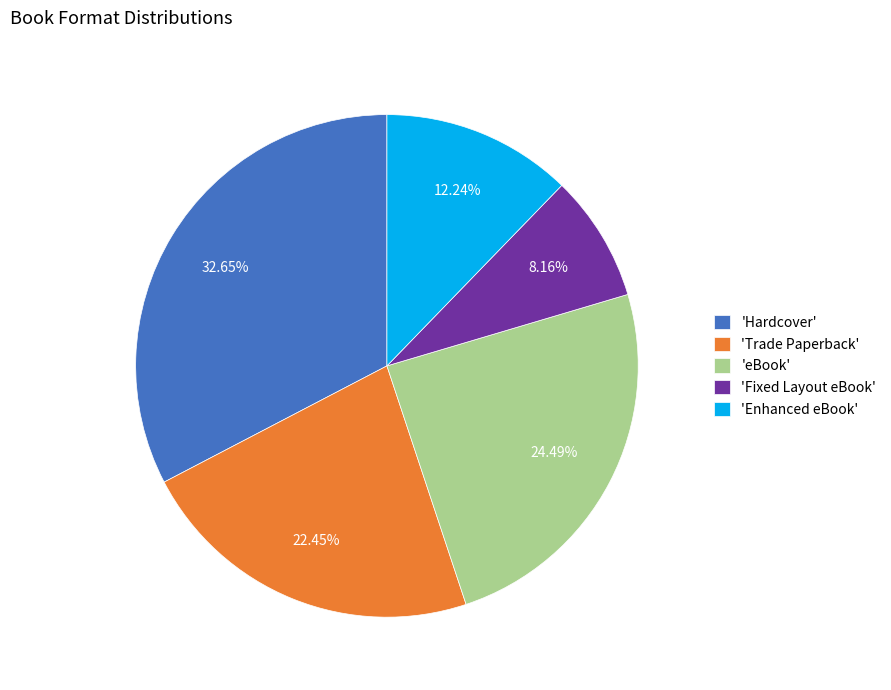

Is the sum of 'Trade Paperback' and 'Enhanced eBook' greater than half?

No